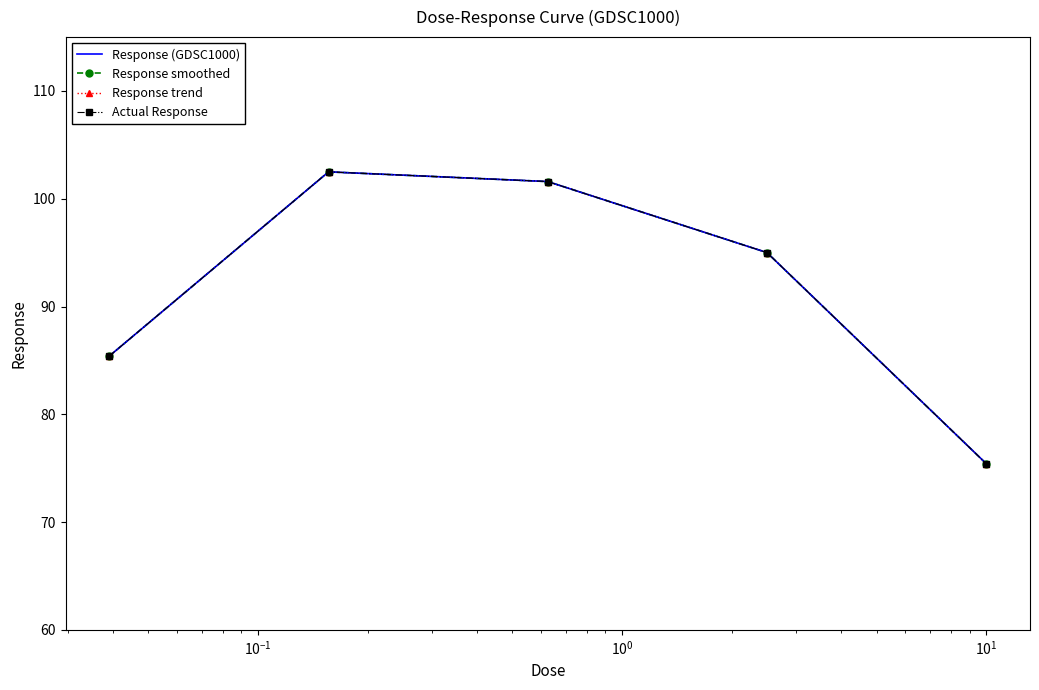

What are all the series names shown in the legend?

Response (GDSC1000), Response smoothed, Response trend, Actual Response